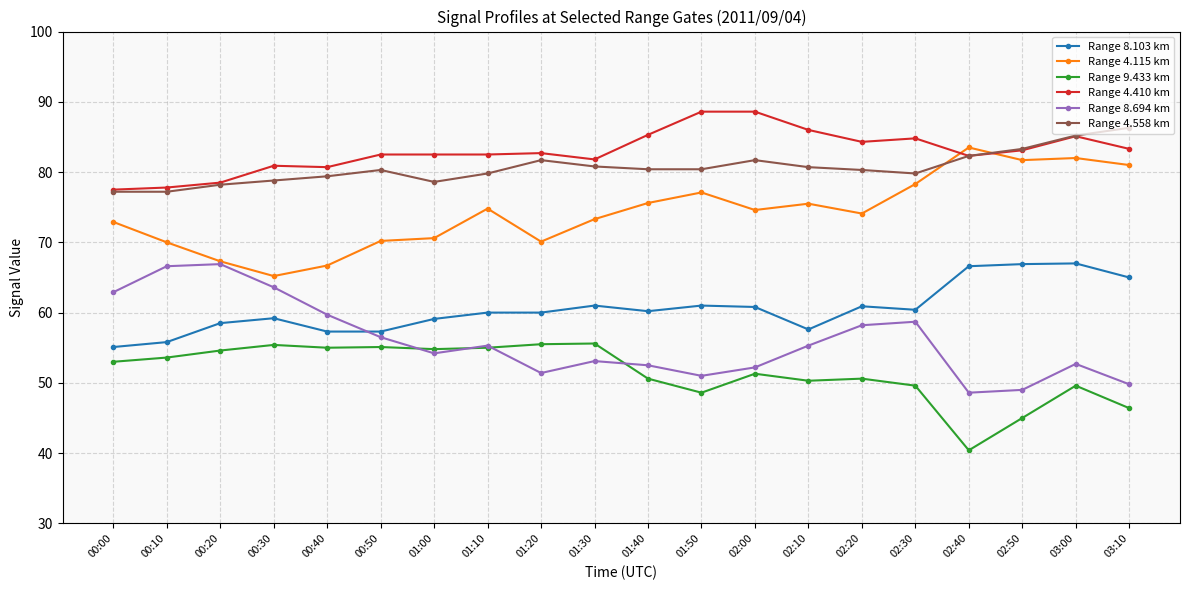

The Range 4.558 km series shows 134.2 at 02:50. True or false?

False